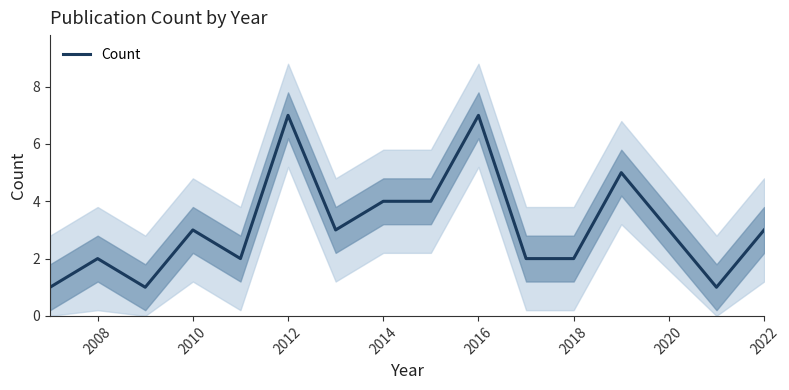

What is the smallest value displayed?

1